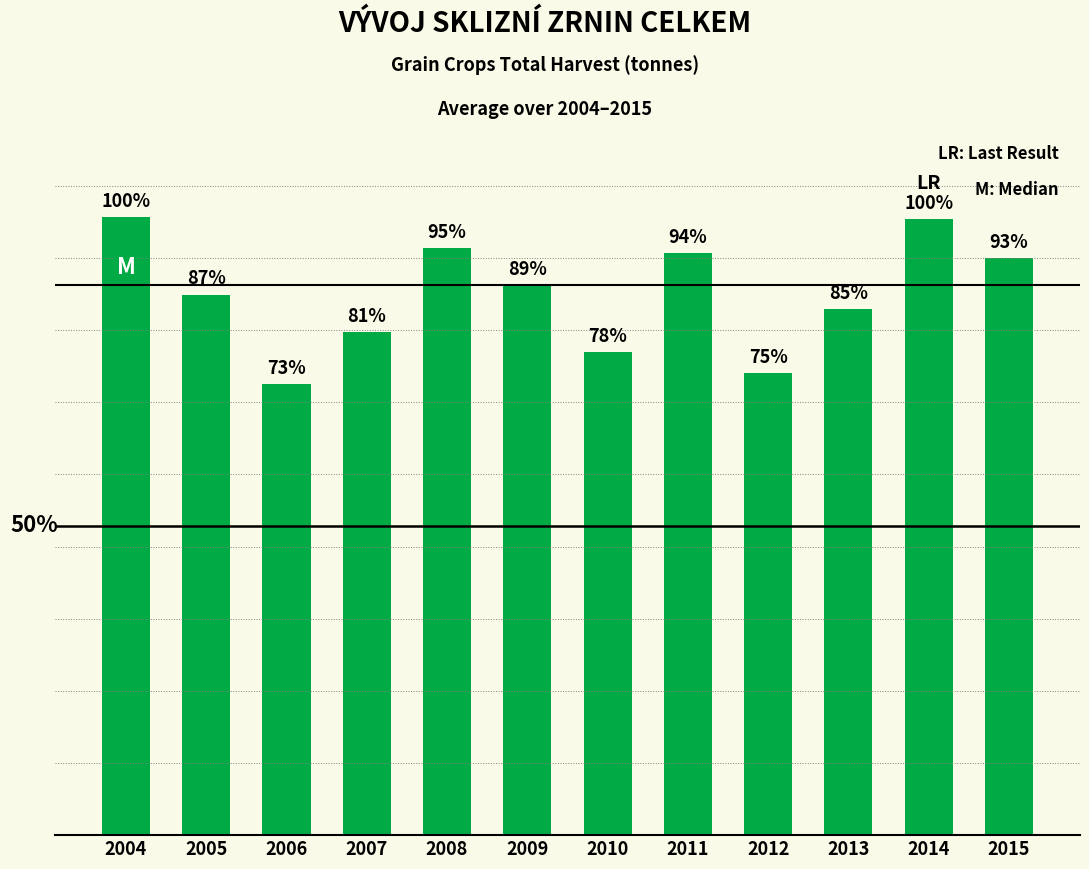

How many bars are there in total?

12